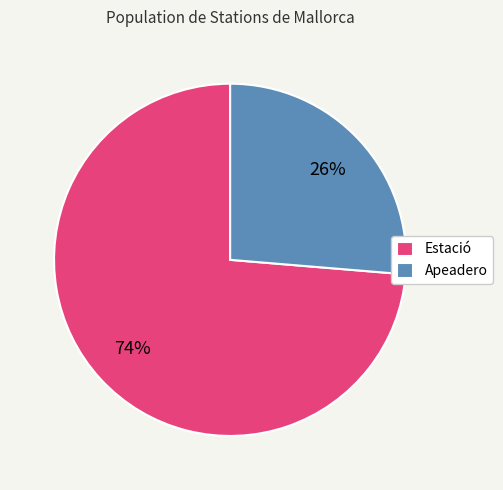

Rank the categories by value from lowest to highest.

Apeadero, Estació